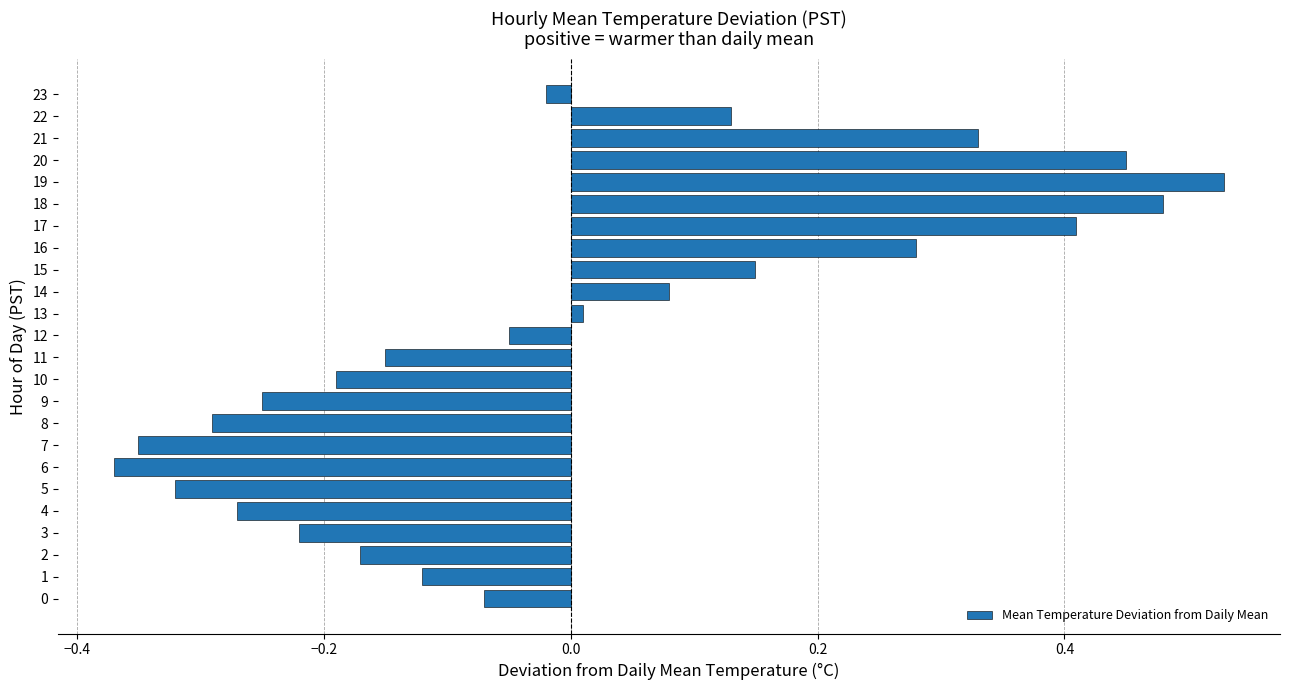

What is the difference between the maximum and minimum values?

0.9